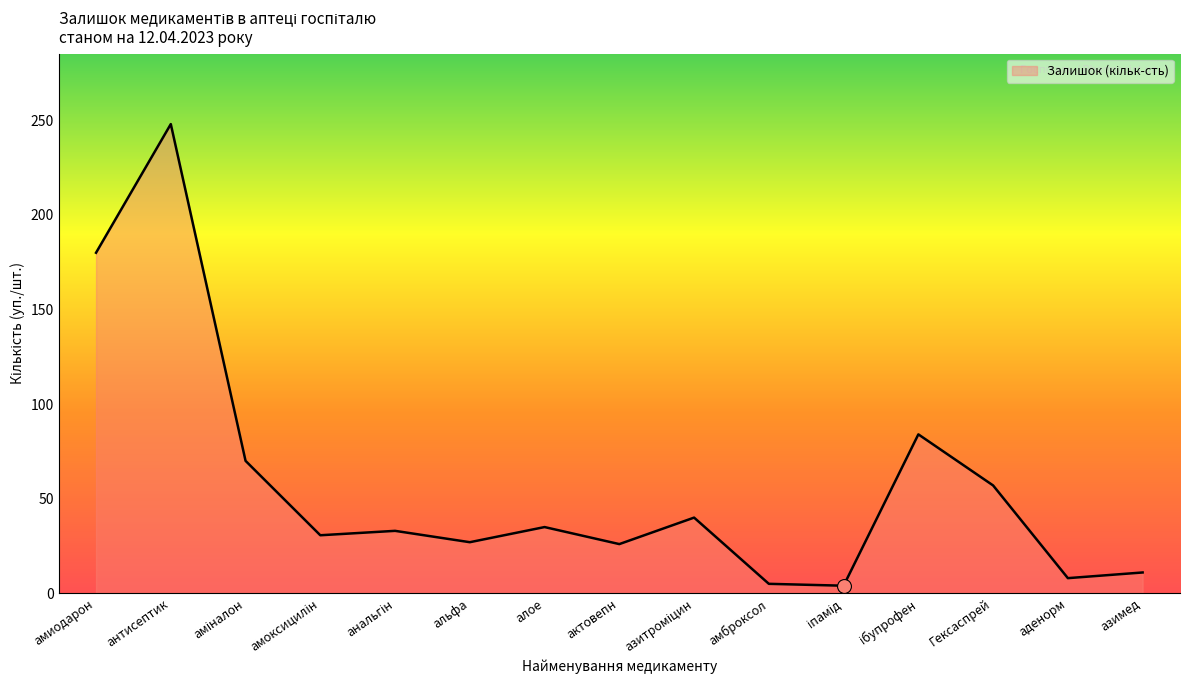

What is the minimum value shown in the chart?

4.0